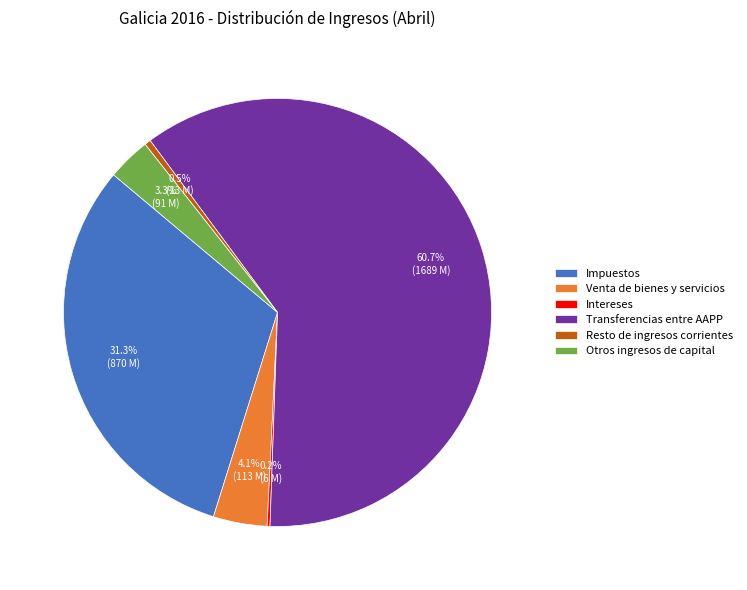

Which category has the biggest portion of the pie?

Transferencias entre AAPP